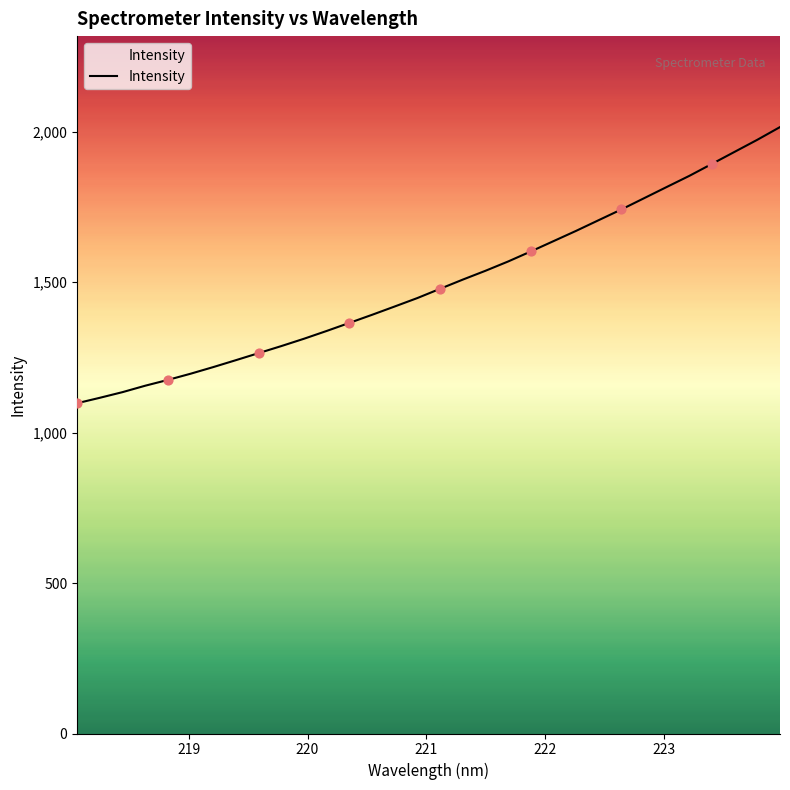

What is the maximum value shown in the chart?

2016.0